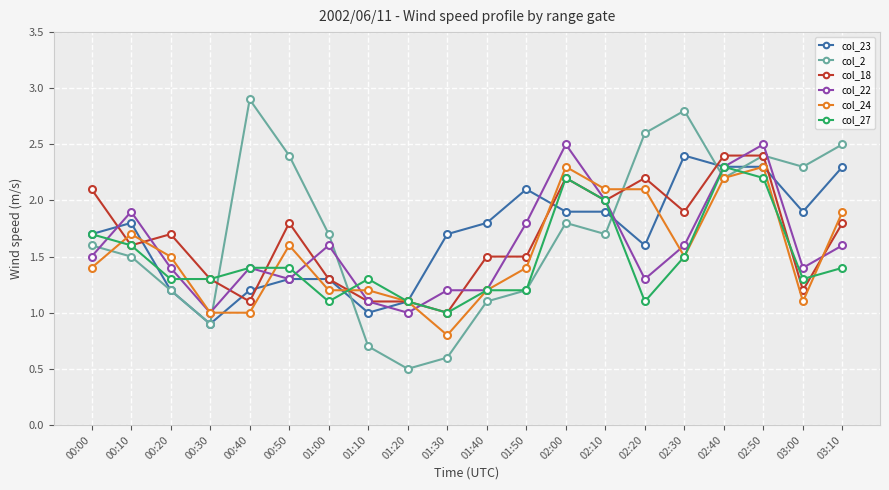

True or false: col_24 has more than 1 points higher than both neighbors.

True